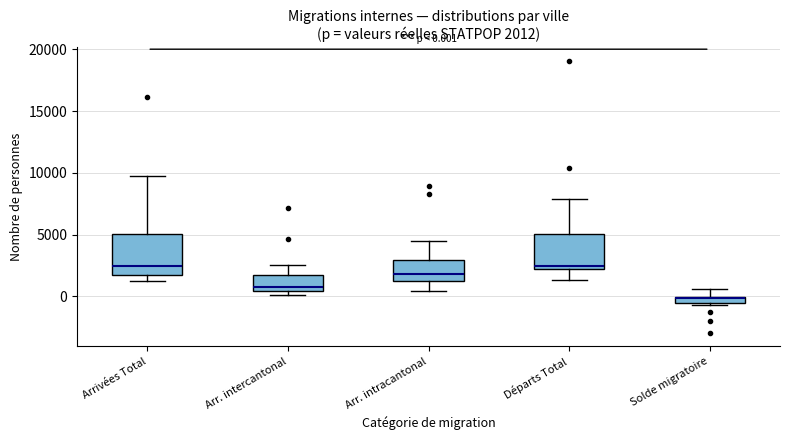

Which box's median line is the lowest?

Solde migratoire